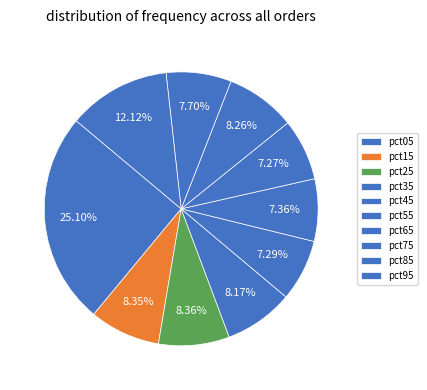

Rank the categories by value from lowest to highest.

pct65, pct45, pct55, pct85, pct35, pct75, pct15, pct25, pct95, pct05